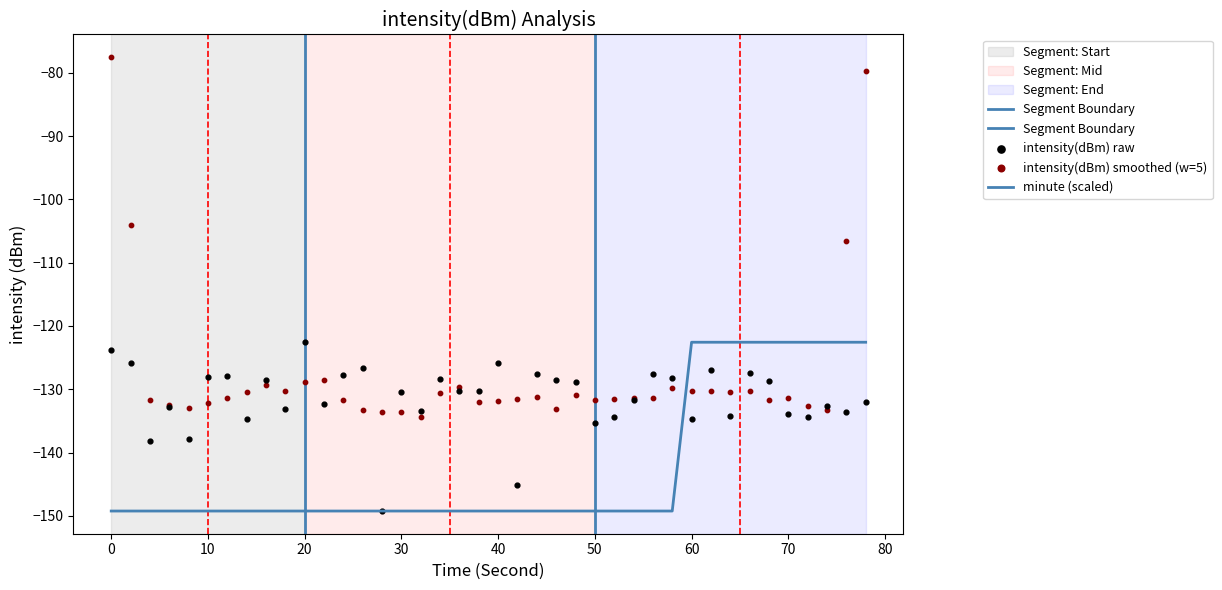

Which series has the largest total across all categories?

intensity(dBm)